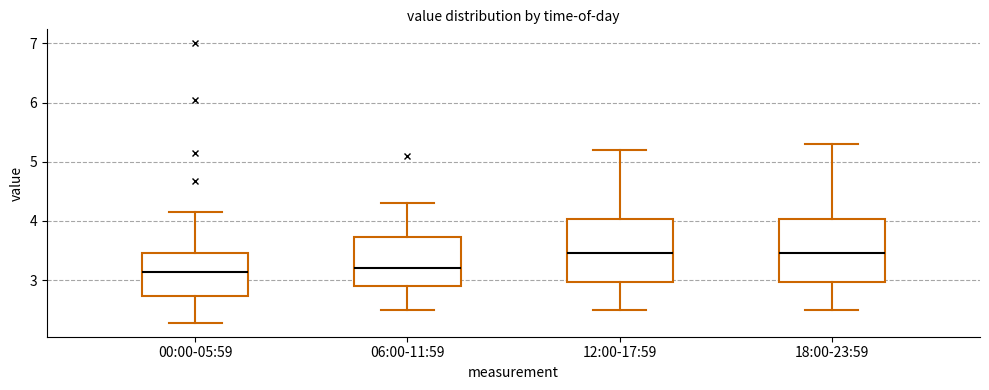

Where is the lower edge of the box for 00:00-05:59 on the y-axis? The values are not printed on the chart, so give them approximately, as read against the axis.

2.7